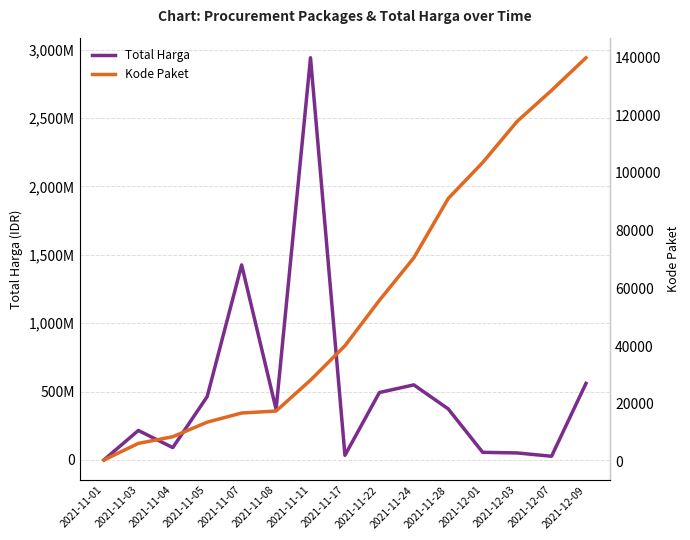

Where is the first local maximum for Total Harga?

2021-11-03